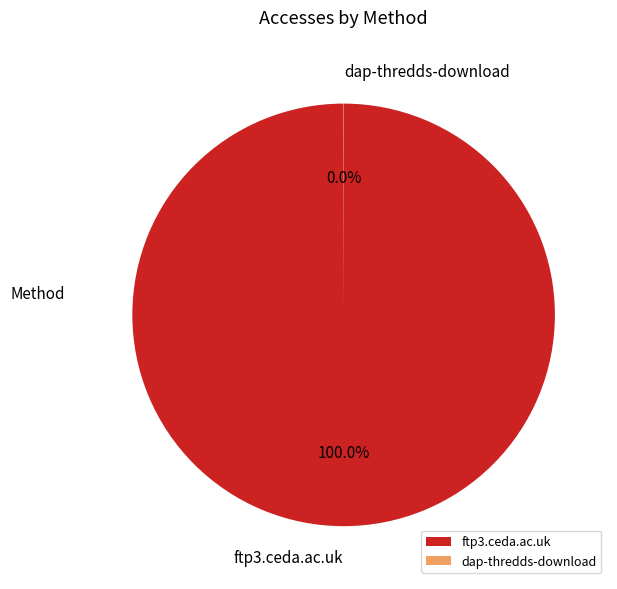

To the nearest percent, what is the difference between the largest and smallest slice percentages?

100%